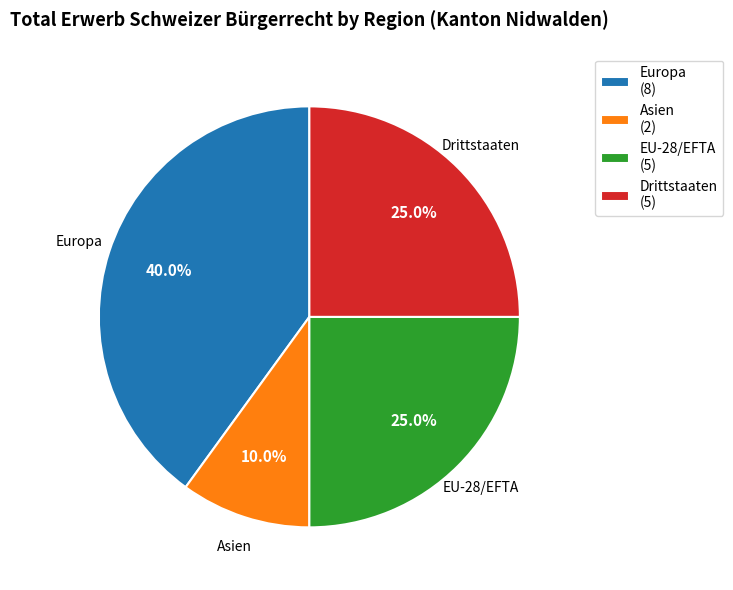

What percentage is the EU-28/EFTA slice, to the nearest percent?

25%